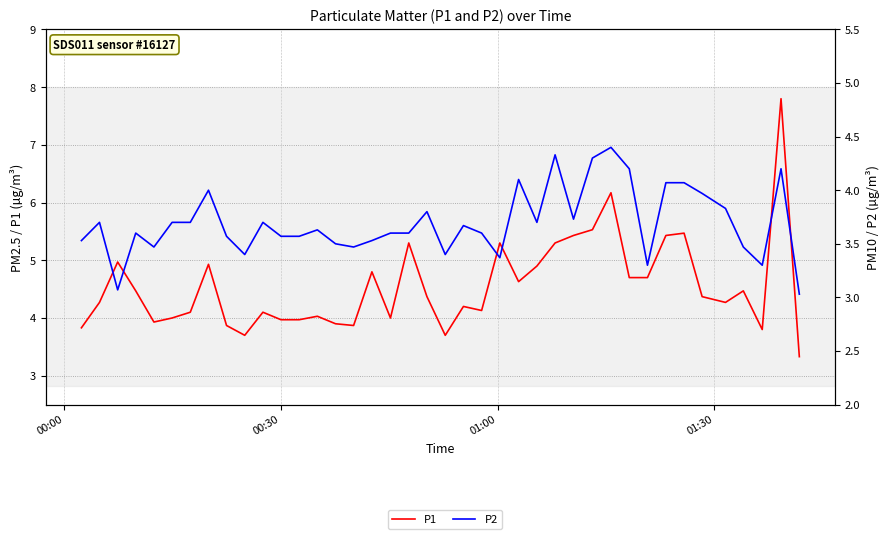

Is this an area chart (filled region under the line)?

No